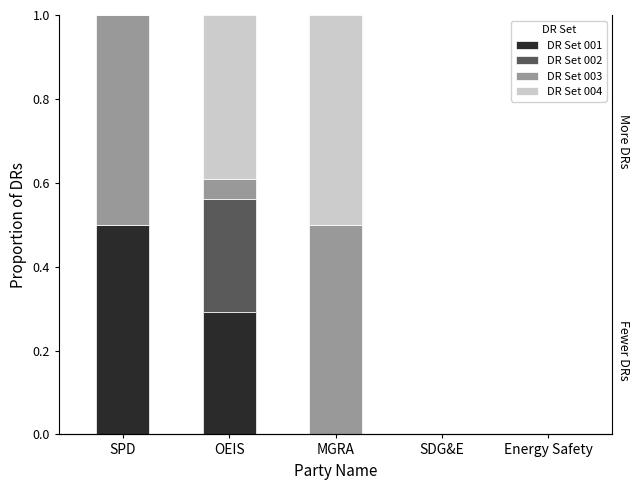

Rank the categories by DR Set 002 value from lowest to highest.

SPD, MGRA, SDG&E, Energy Safety, OEIS